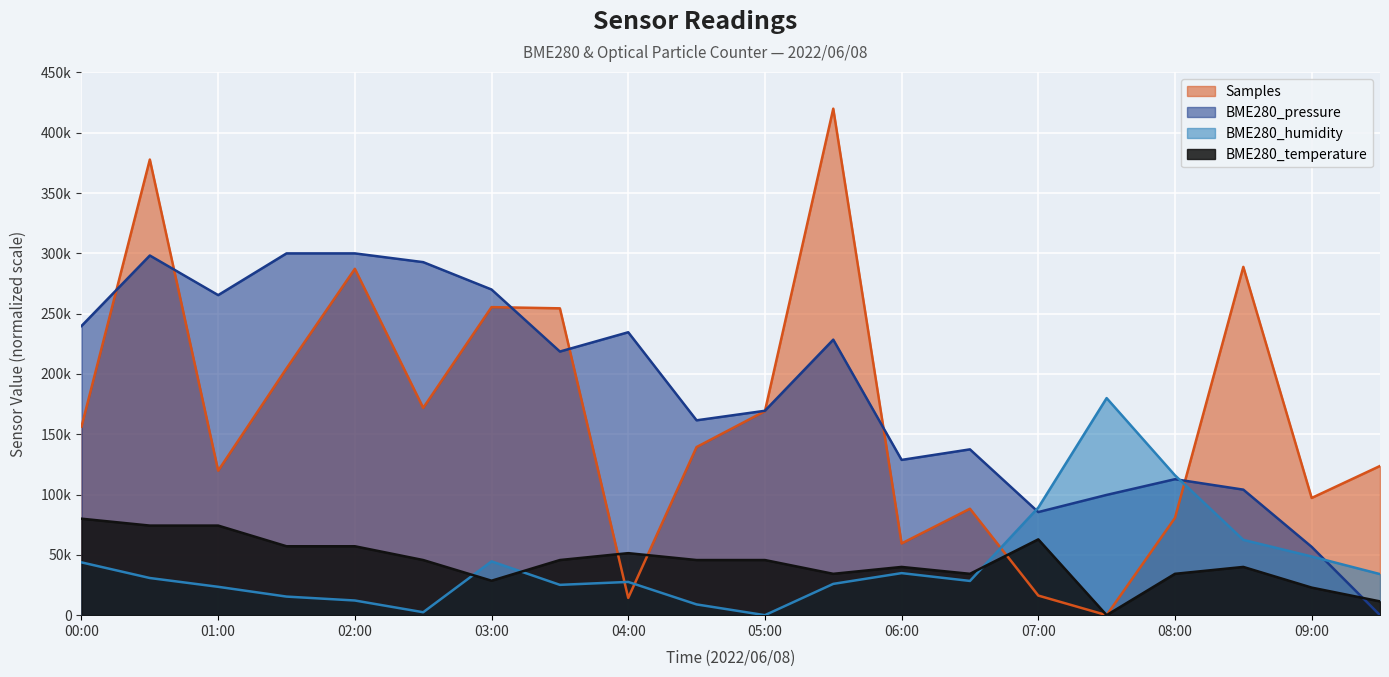

How many intersections are there between BME280_humidity and BME280_pressure?

3